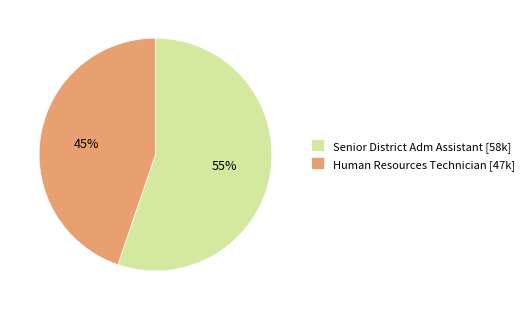

Is there a majority slice in this chart?

Yes